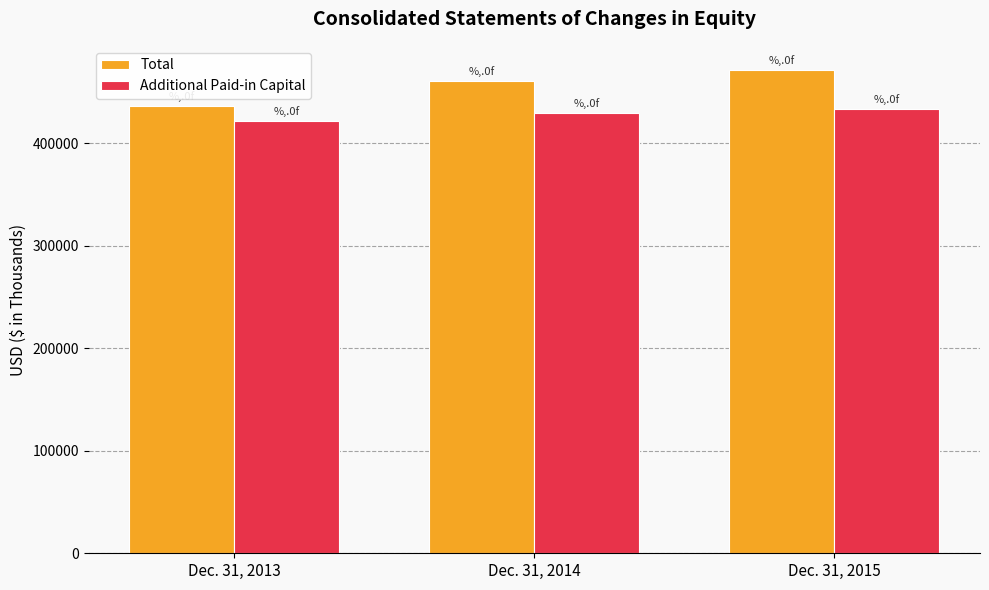

List the series in order of their overall mean, highest first.

Total, Additional Paid-in Capital